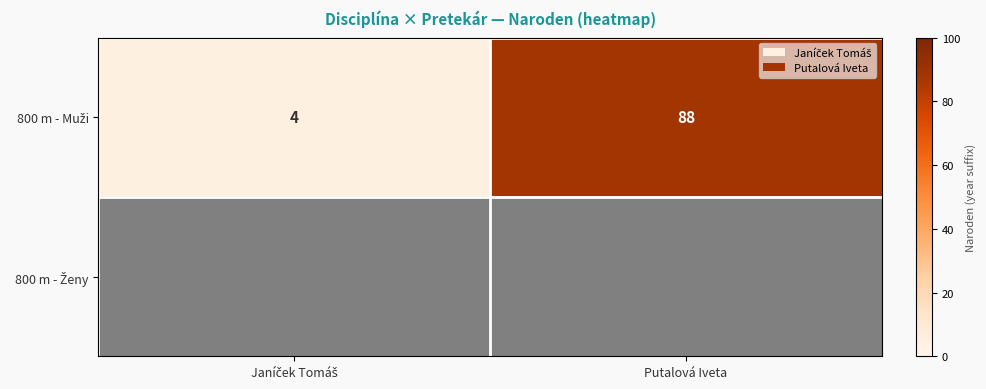

At which label is 800 m - Muži closest to 46?

Janíček Tomáš